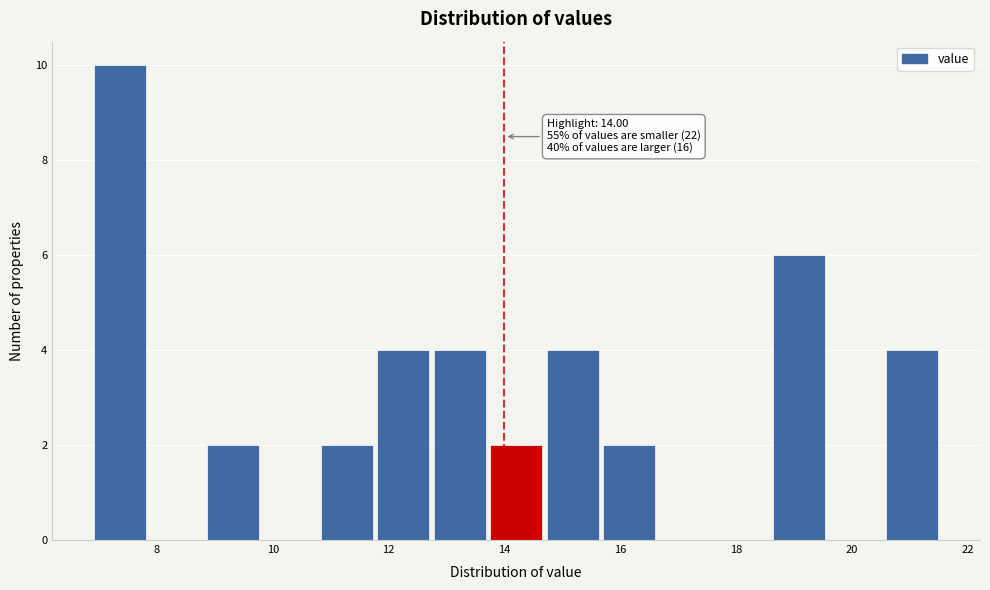

Which range on the x-axis has the tallest bar?

7.0 to 7.8